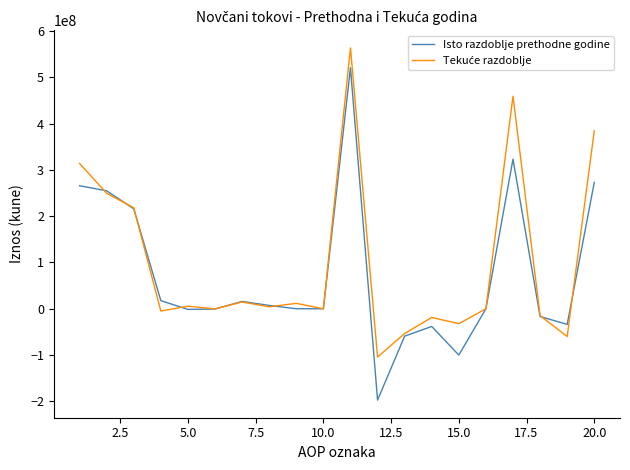

What is the greatest value displayed?

563564497